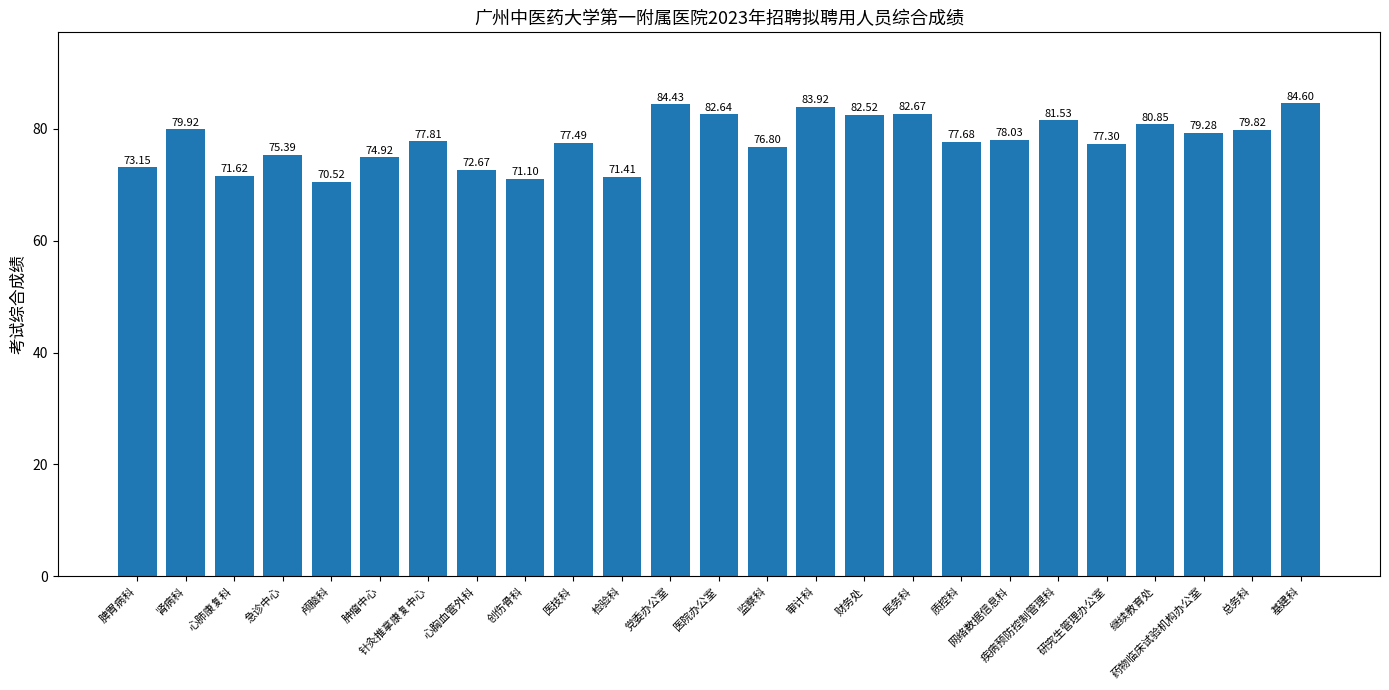

At which label is the value closest to 77?

监察科